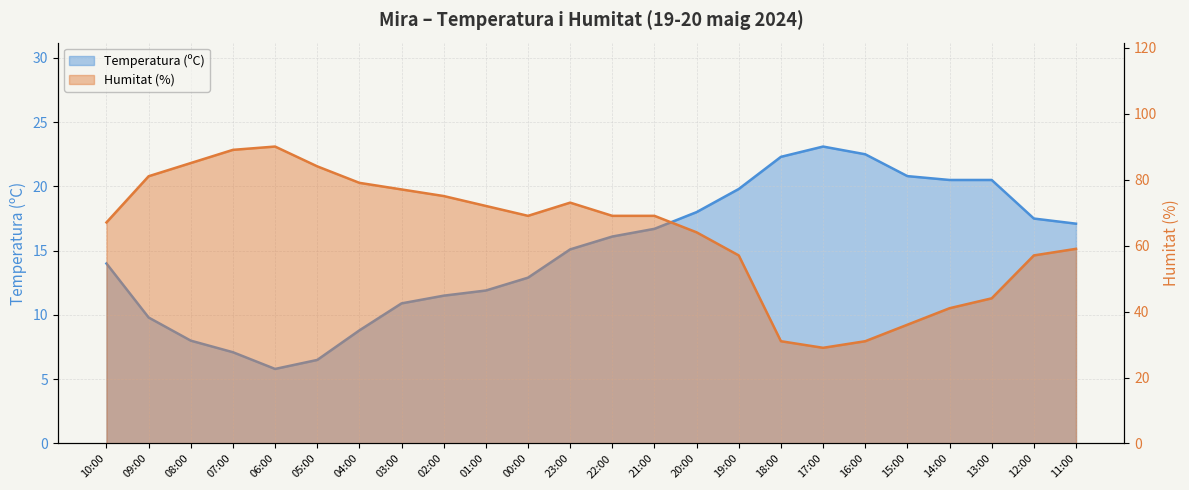

The value of Temperatura (ºC) at 23:00 is 15.1. True or false?

True